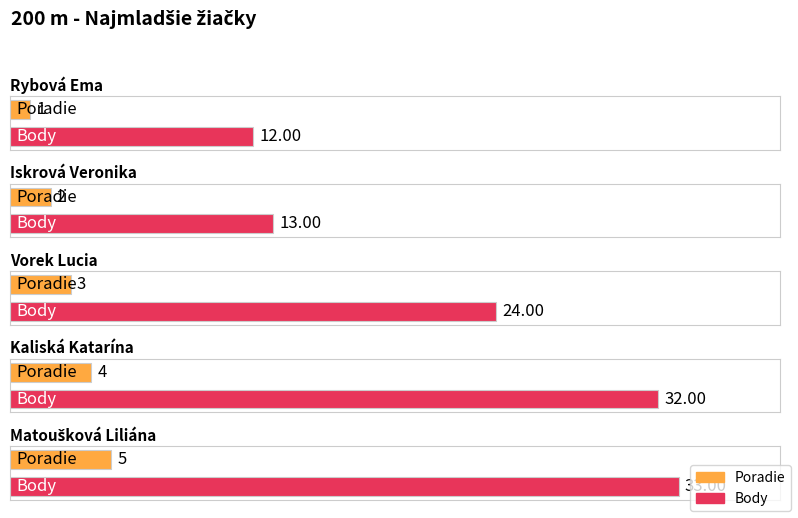

What is the average value of the Body series?

23